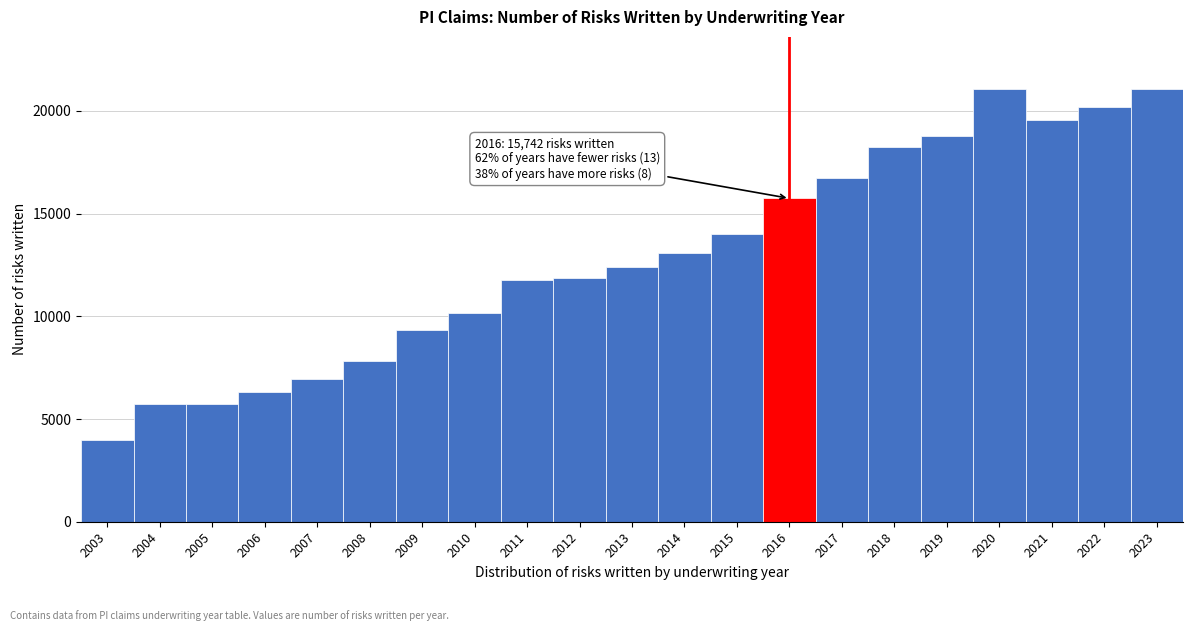

Read the value at 2023.

21074